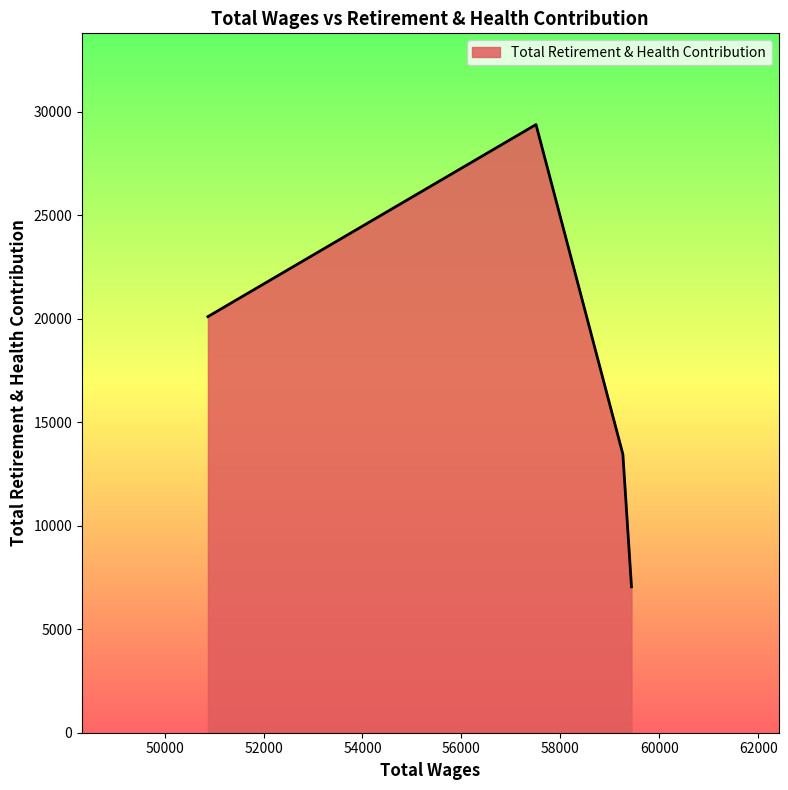

What is the smallest value displayed?

7050